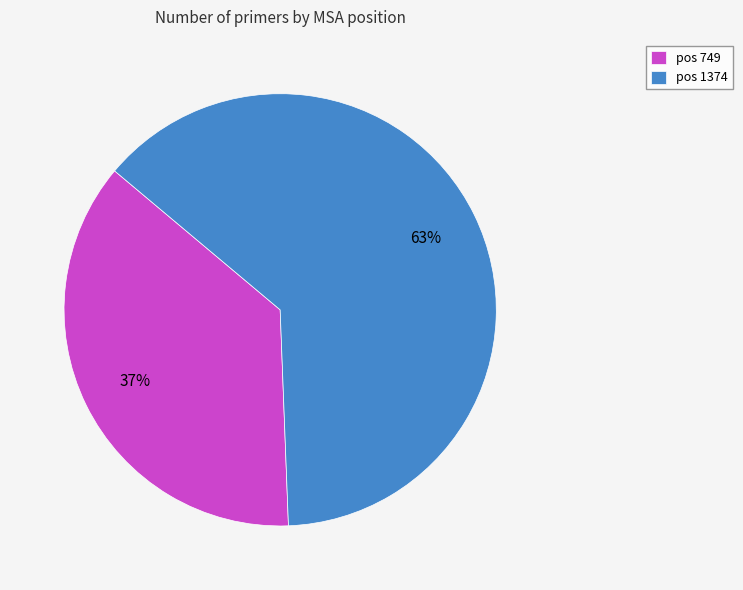

What is the ratio of the value at pos 1374 to the value at pos 749?

1.7